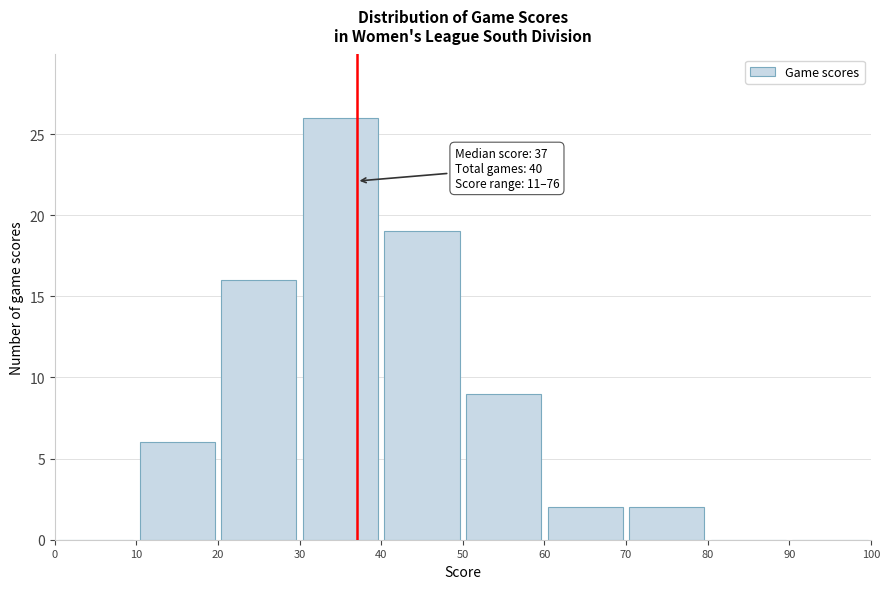

Which range on the x-axis has the tallest bar?

30 to 40